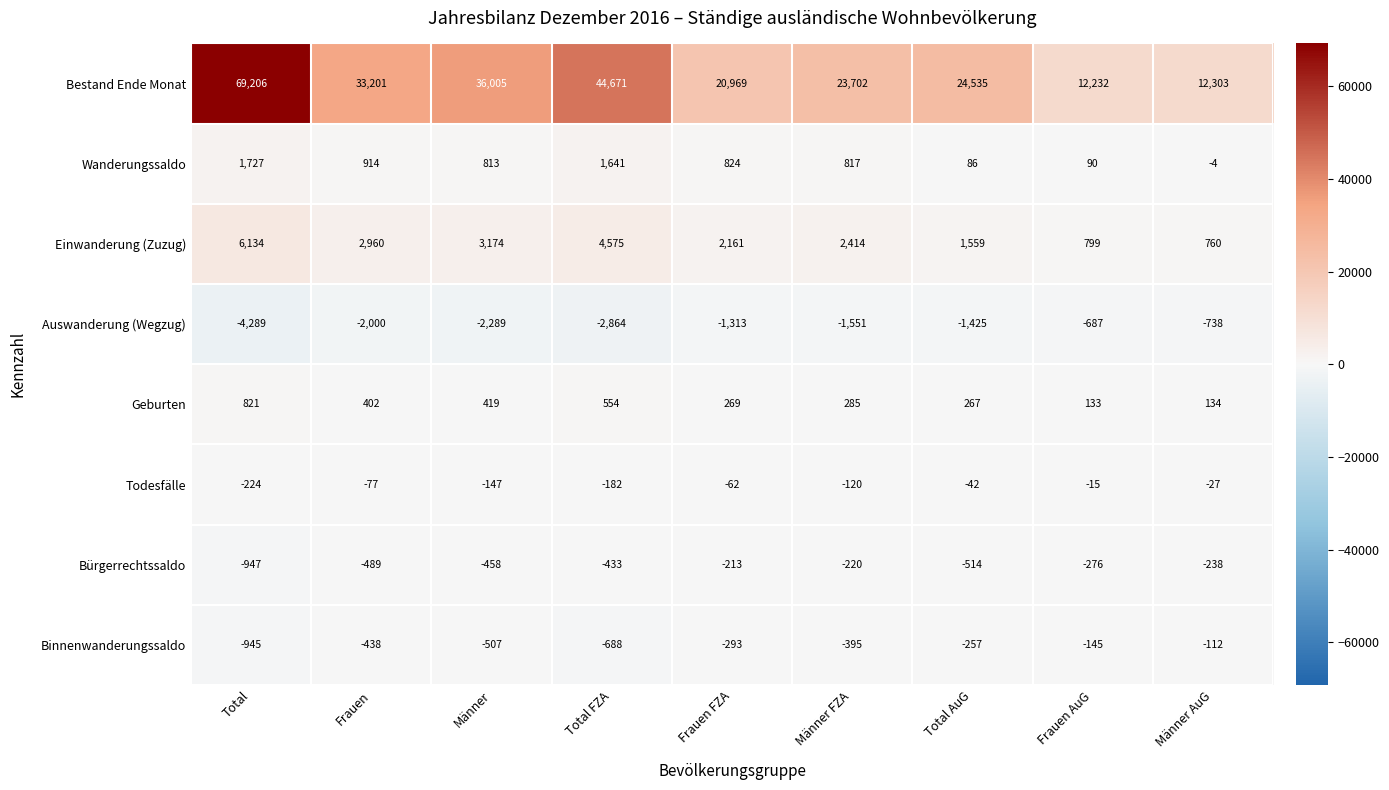

What is the average value of the Bürgerrechtssaldo series?

-421